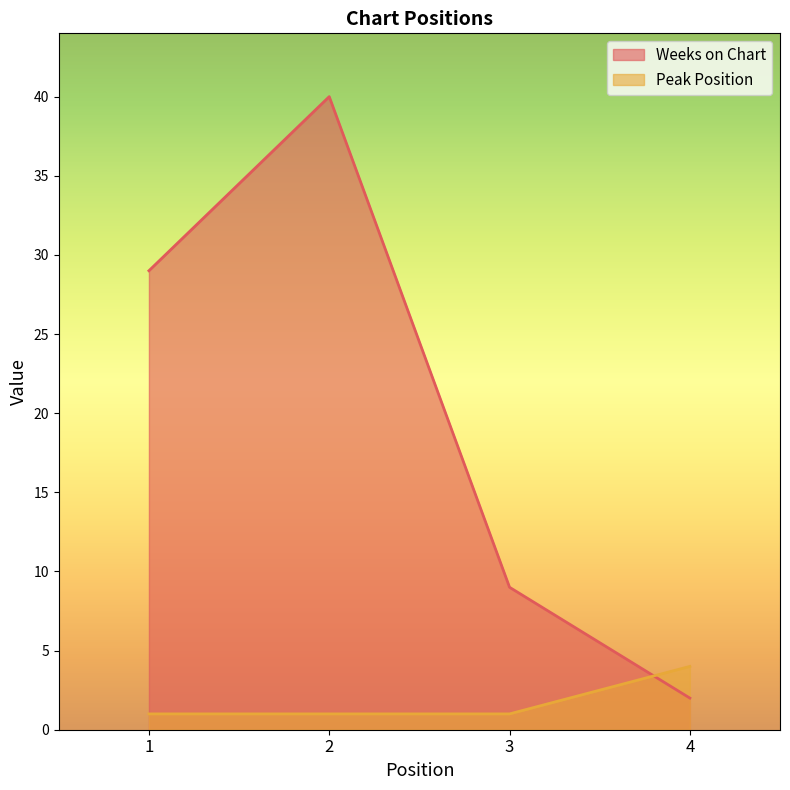

In Weeks on Chart, how many points are higher than both neighbors (excluding endpoints)?

1